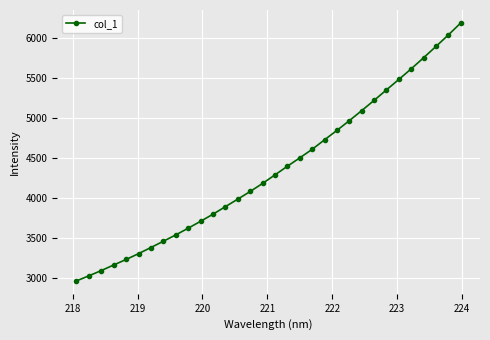

What is the value of the 26th point from the left?

5348.5